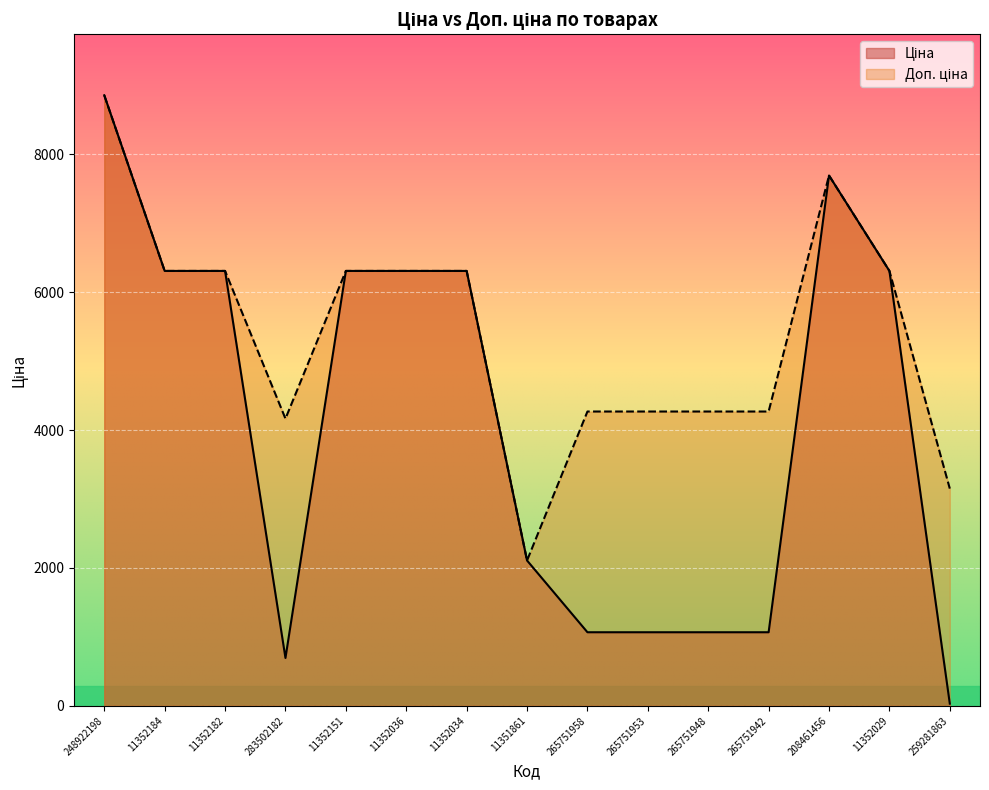

What is the smallest value displayed?

31.5